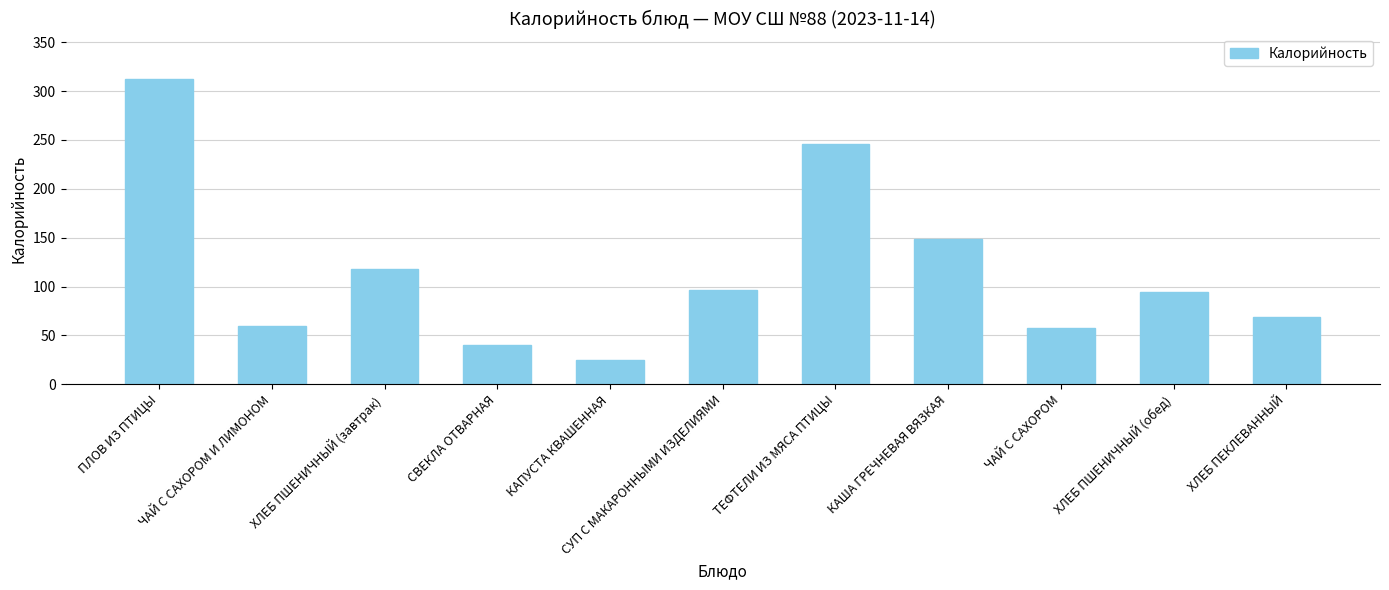

How many series are shown in this chart?

1